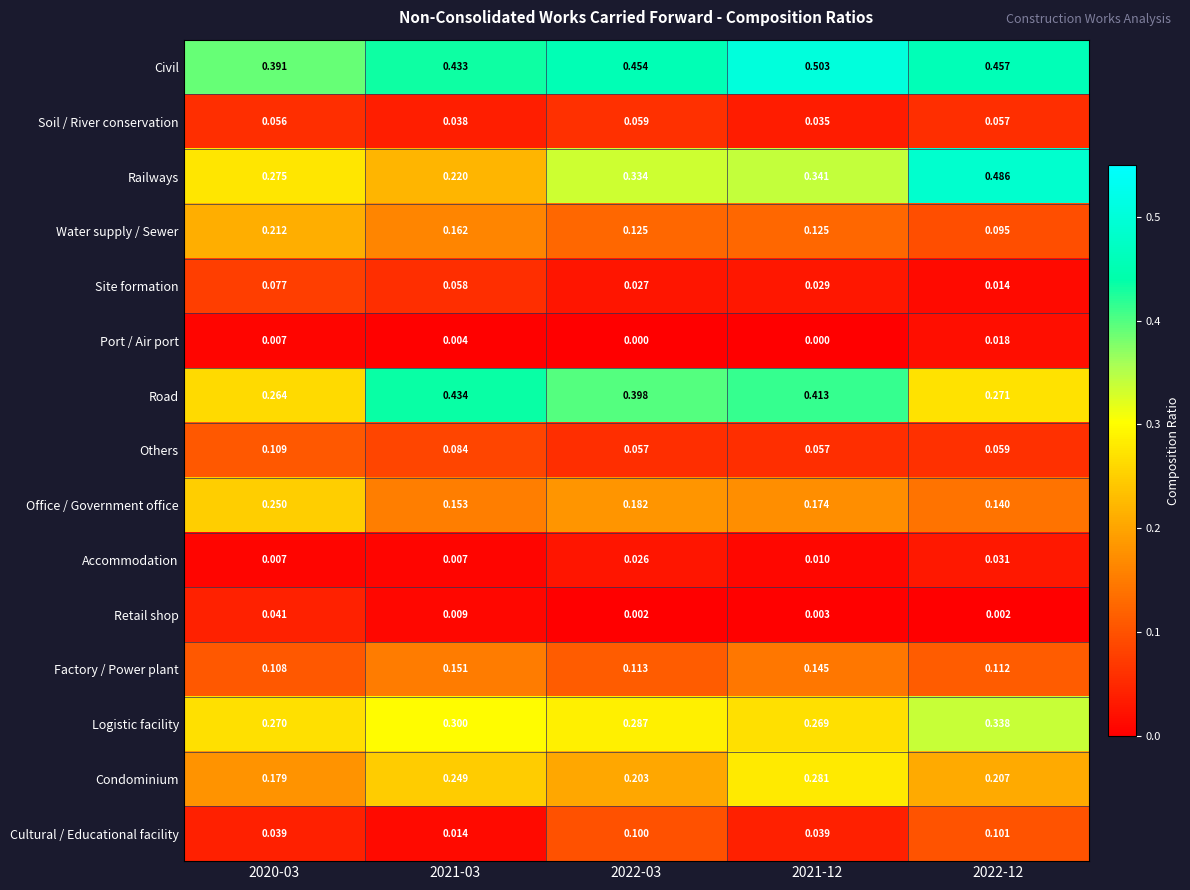

Which series has the largest total across all categories?

Civil